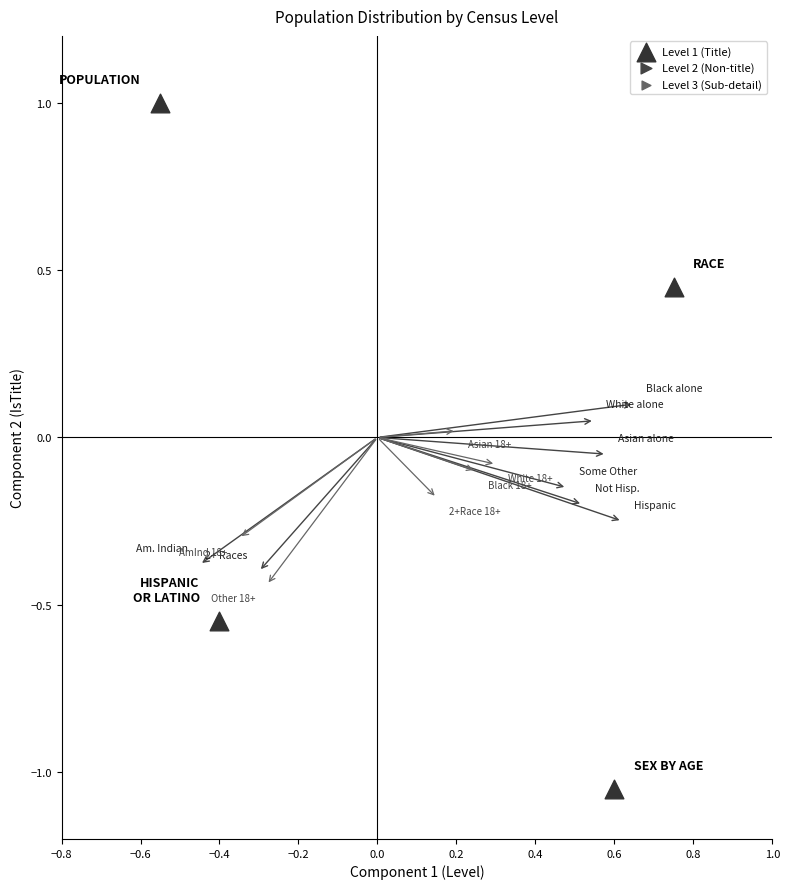

What is the range of X values (max minus min)?

1.3